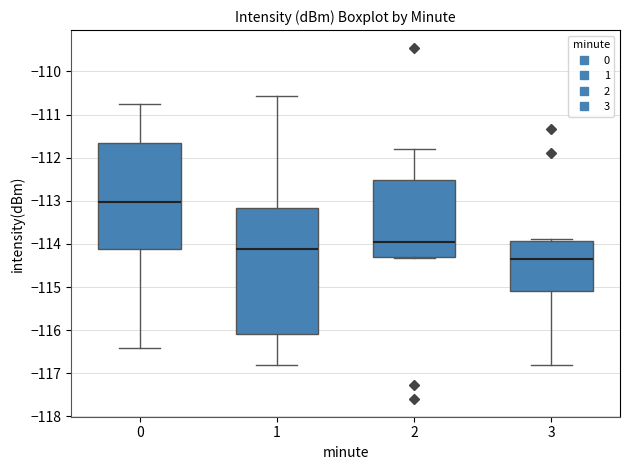

Where is the upper edge of the box at x = 3 on the y-axis? The values are not printed on the chart, so give them approximately, as read against the axis.

-113.9